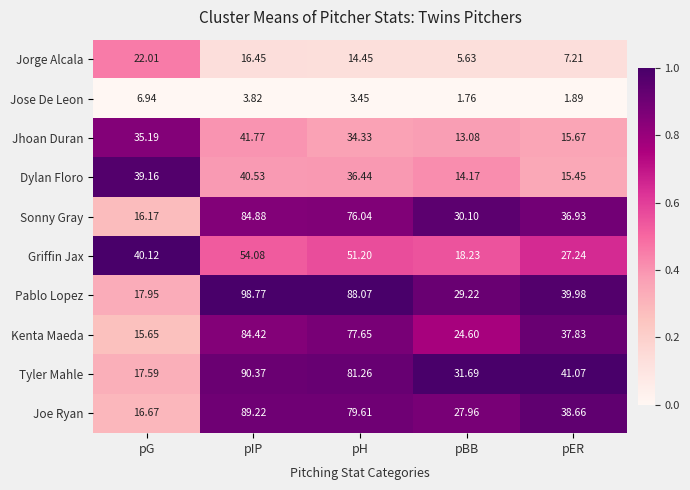

How many distinct data groups are displayed?

10